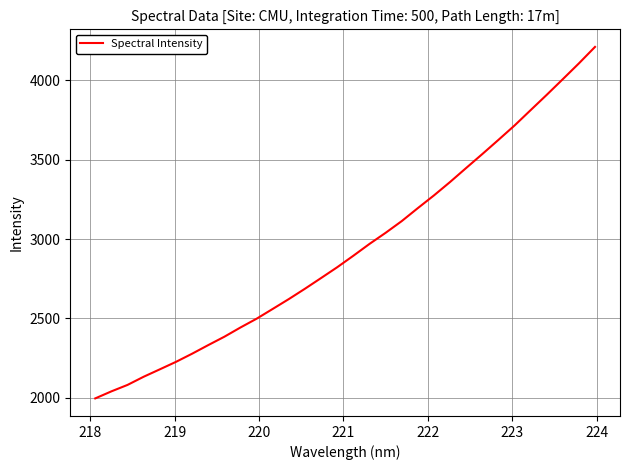

What is the minimum value shown in the chart?

1995.2